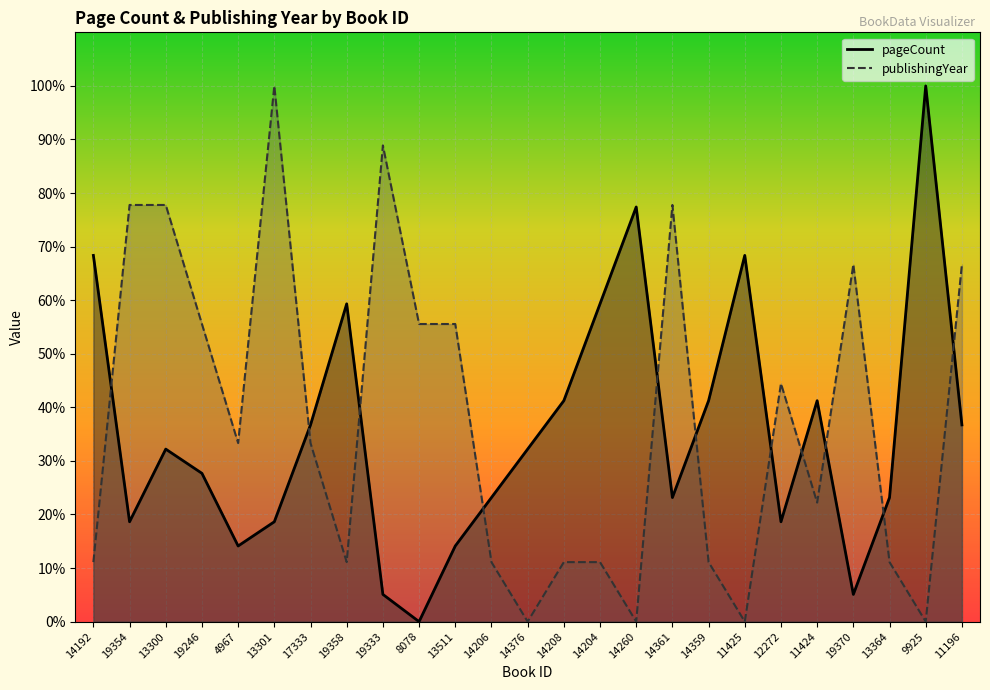

What is the difference between the maximum and minimum values in the publishingYear series?

1.0